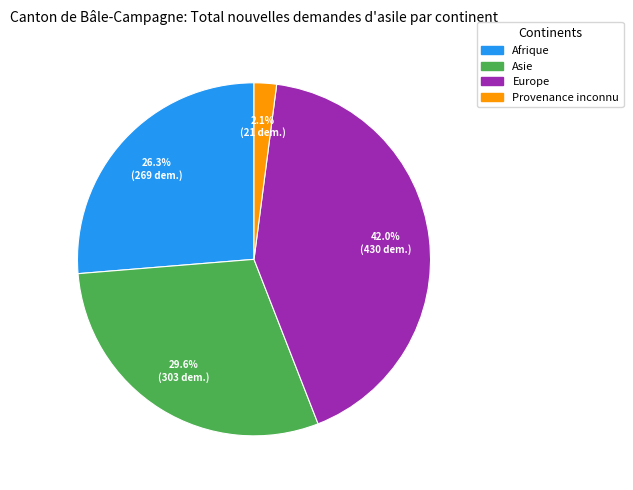

What is the largest slice in the pie chart?

Europe